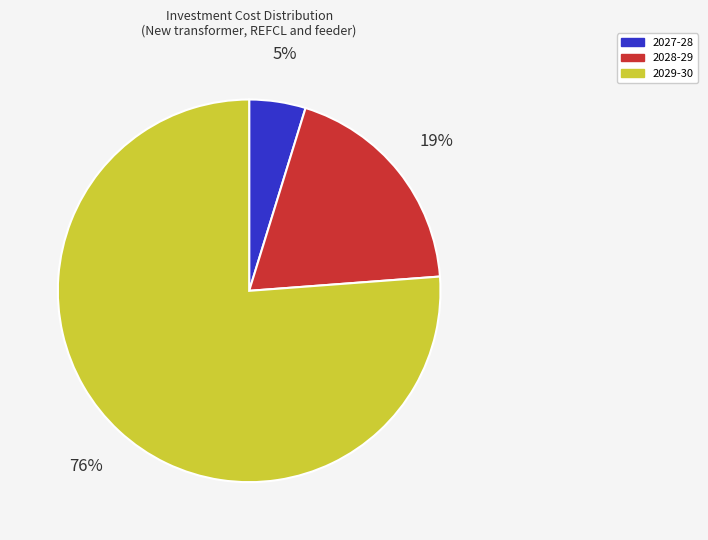

Which has a higher value, 2029-30 or 2028-29?

2029-30